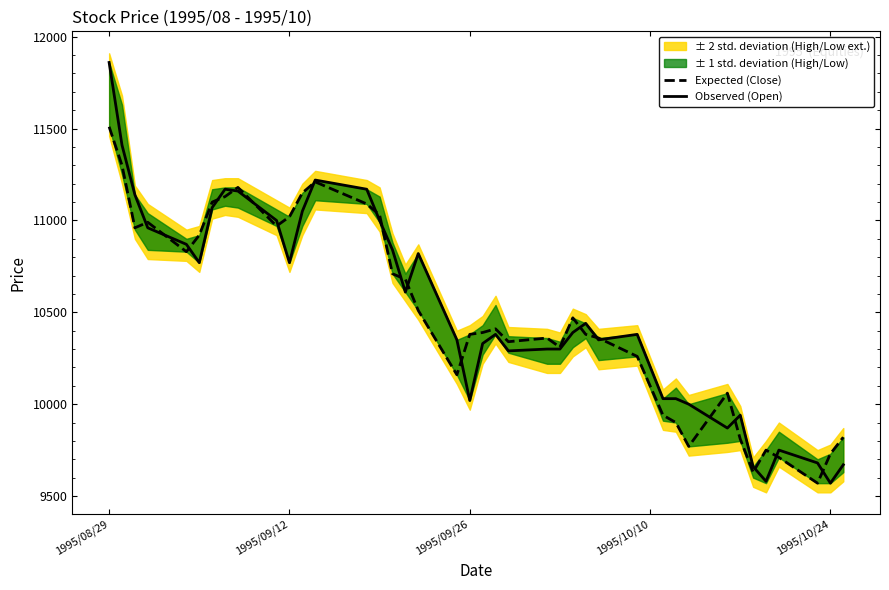

List the series in order of their overall mean, highest first.

Observed (Open), Expected (Close)